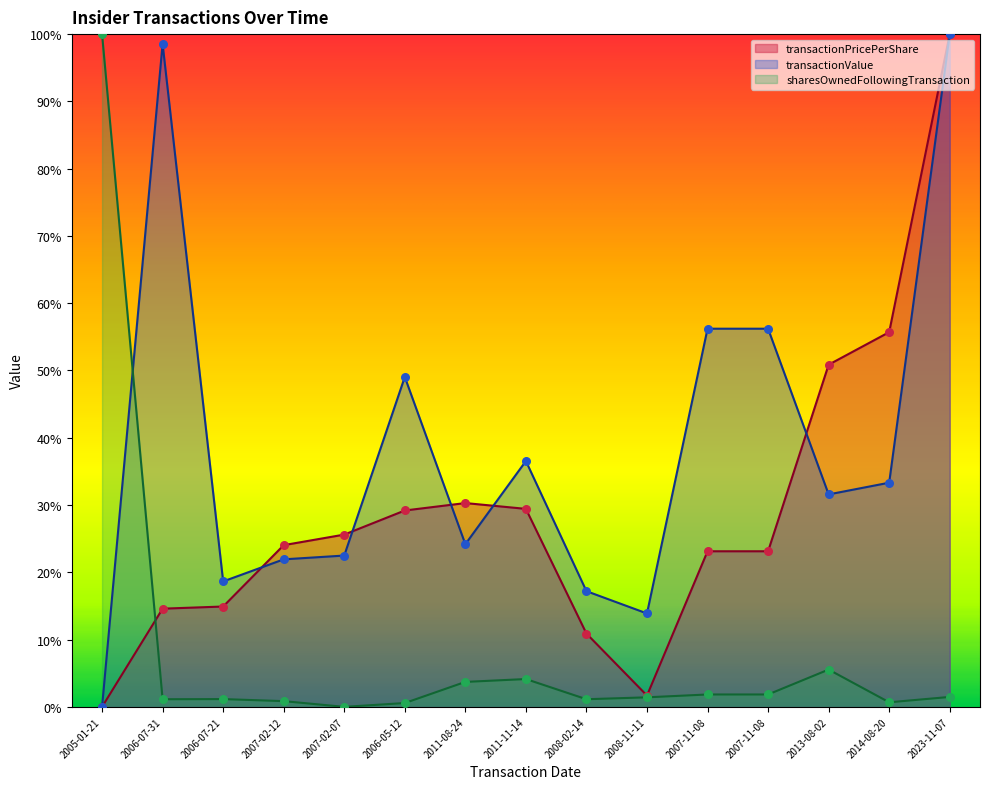

Is the value of sharesOwnedFollowingTransaction at 2011-08-24 greater than the value of transactionValue at 2005-01-21?

Yes